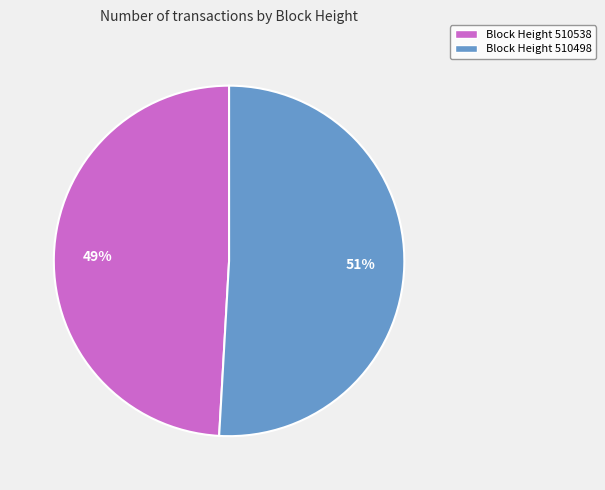

Which category has the smallest portion of the pie?

Block Height 510538